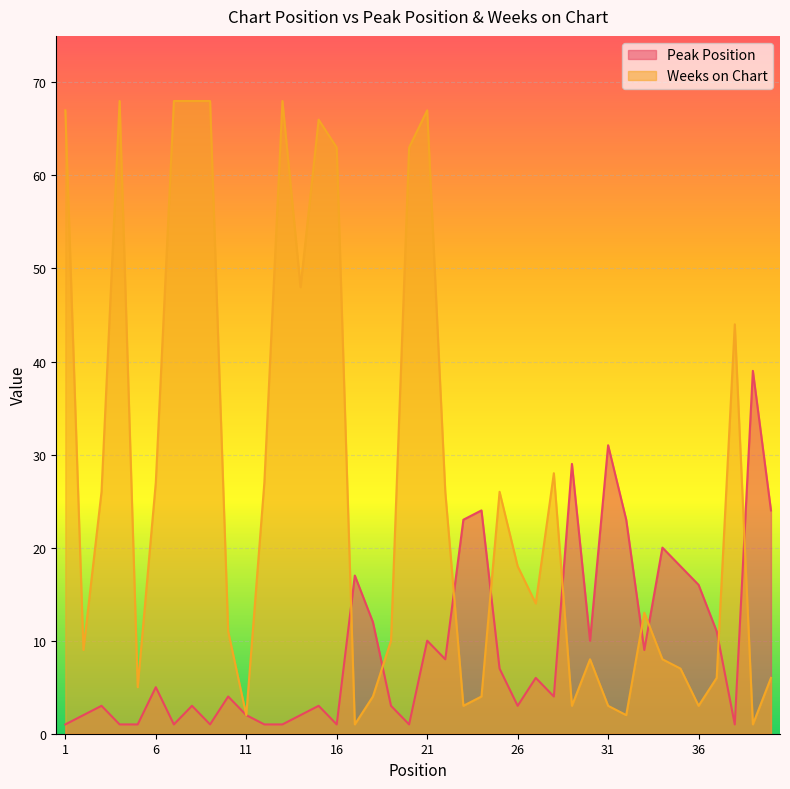

Which series has the largest total across all categories?

Weeks on Chart